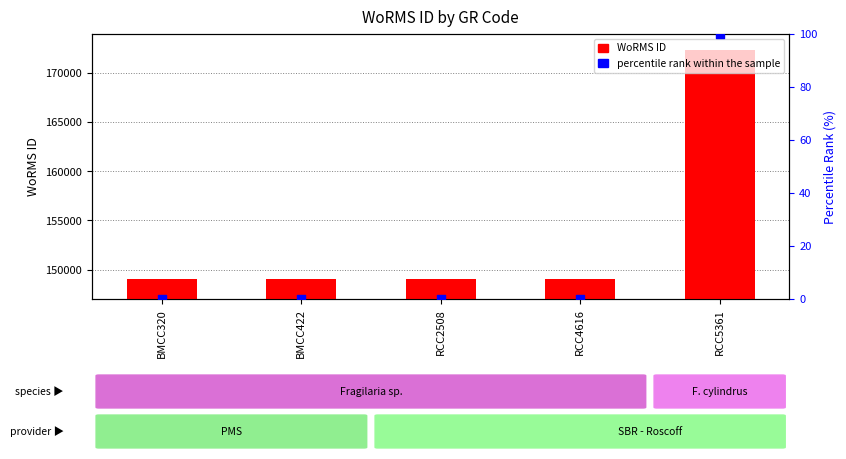

Which series reaches the maximum Y coordinate?

WoRMS ID